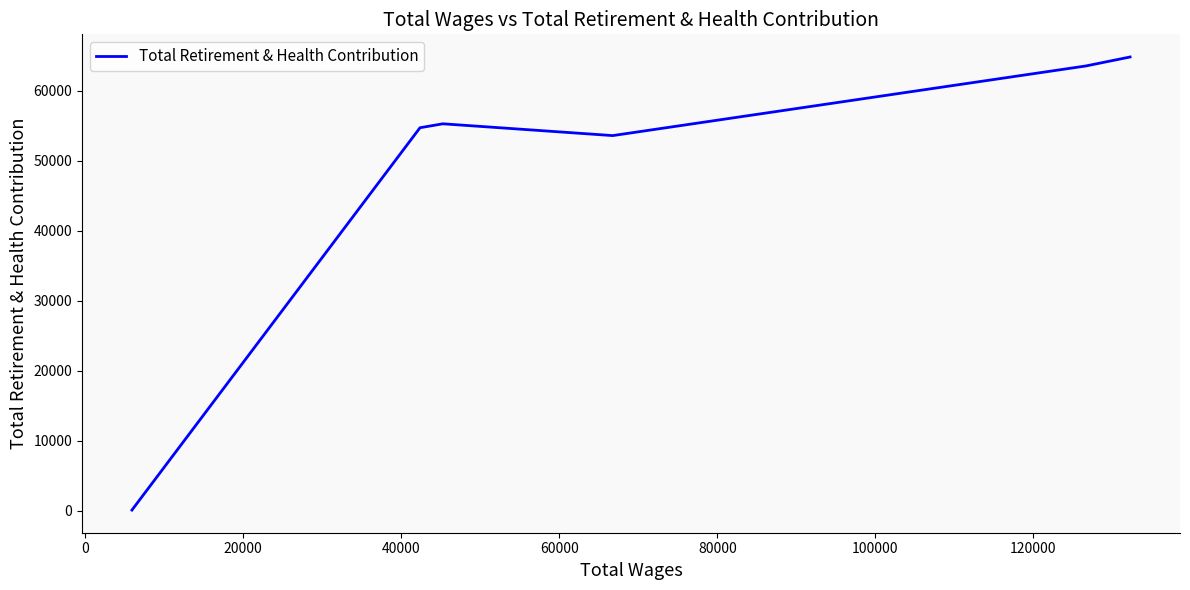

What is the difference between the second highest and minimum values?

63428